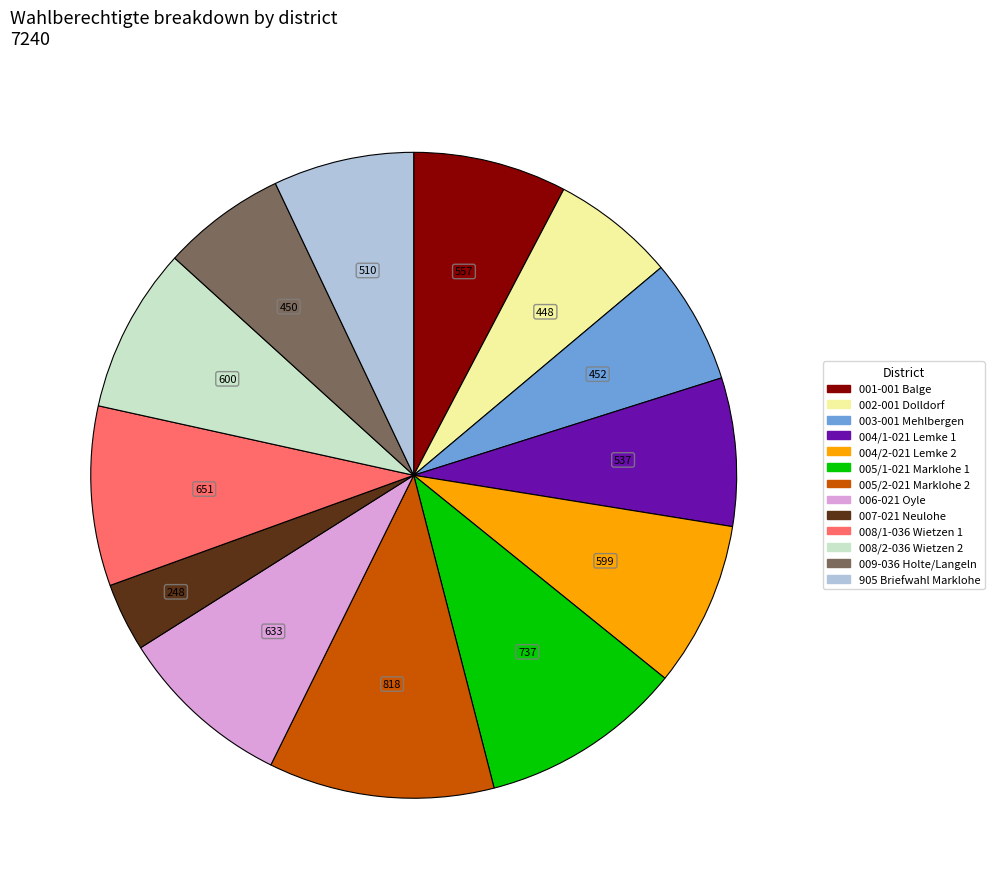

Which has a higher value, 004/1-021 Lemke 1 or 002-001 Dolldorf?

004/1-021 Lemke 1